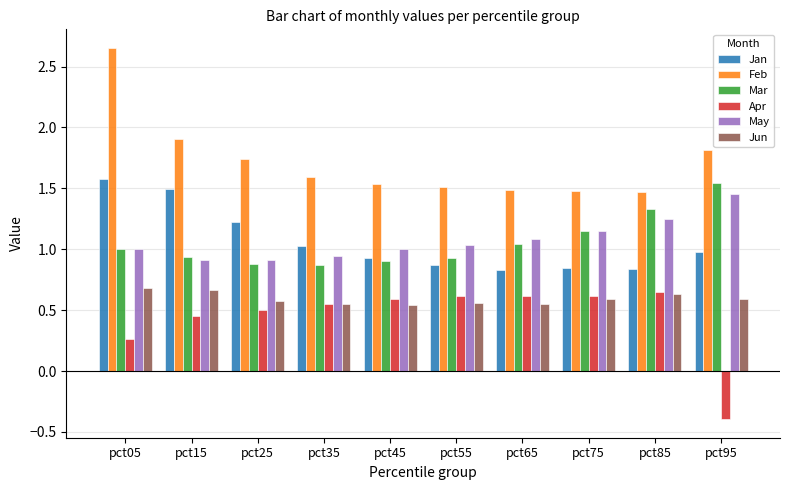

The Jun series shows 0.9 at pct05. True or false?

False